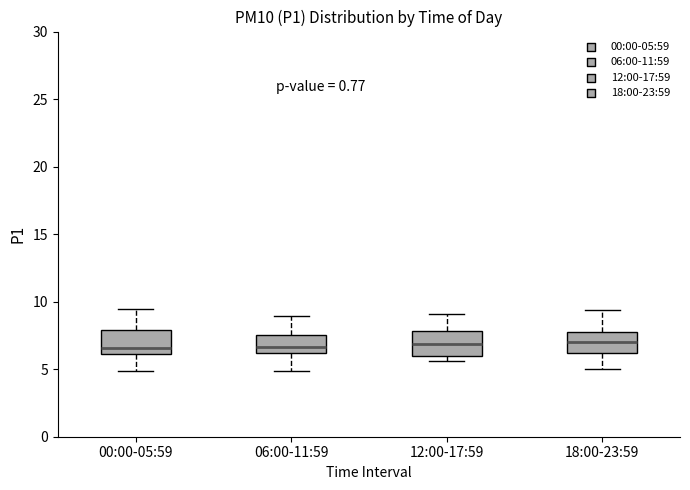

Reading left to right, transcribe this box plot: for each box, give where its median line is, the range the box spans, and where its two whiskers end, as read against the y-axis. The values are not printed on the chart, so give them approximately, as read against the axis.

00:00-05:59: median 6.5, box 6.0 to 8.0, whiskers 5.0 to 9.5
06:00-11:59: median 6.5, box 6.0 to 7.5, whiskers 5.0 to 9.0
12:00-17:59: median 7.0, box 6.0 to 8.0, whiskers 5.5 to 9.0
18:00-23:59: median 7.0, box 6.0 to 7.5, whiskers 5.0 to 9.5